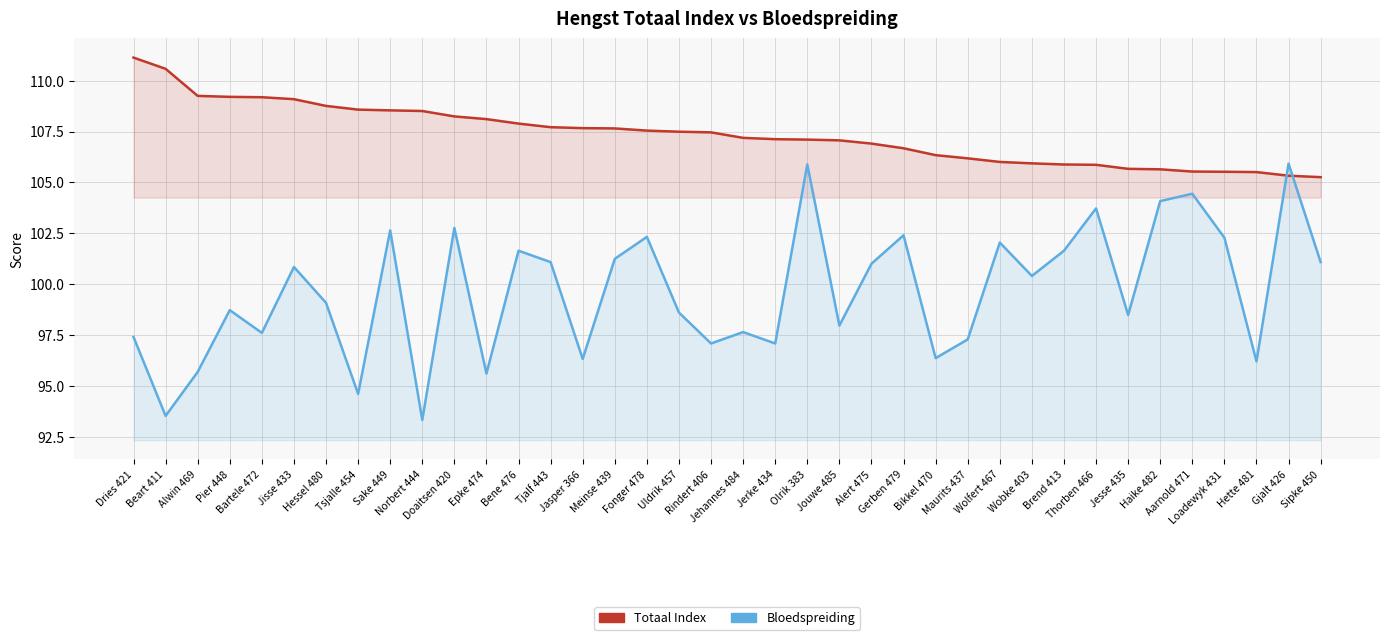

List the series in order of their overall mean, lowest first.

Bloedspreiding, Totaal Index